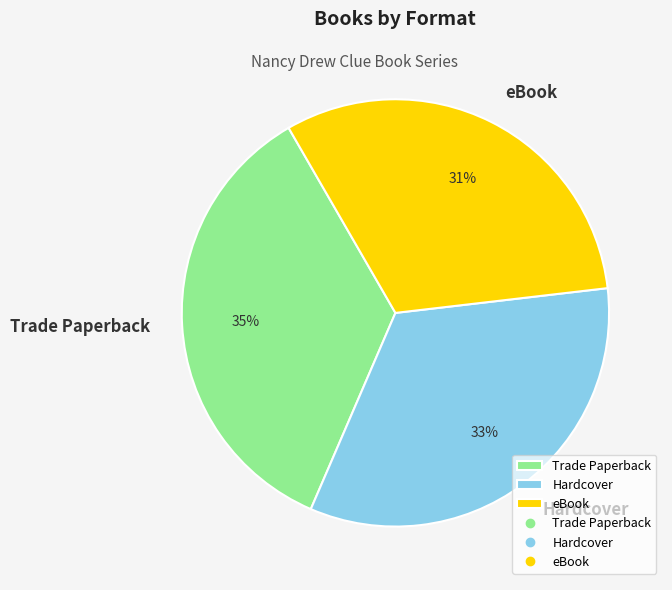

Does eBook account for over 50% of the chart?

No